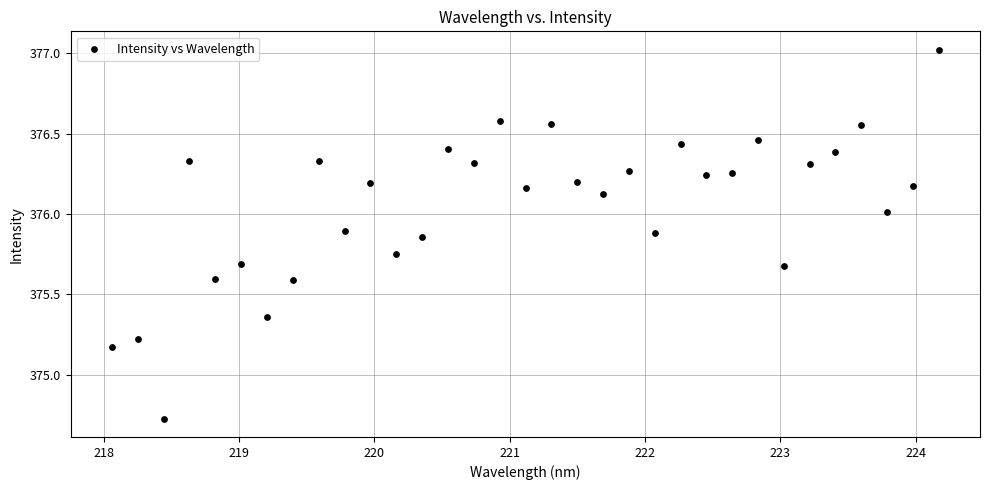

What is the range of Y values (max minus min)?

2.3